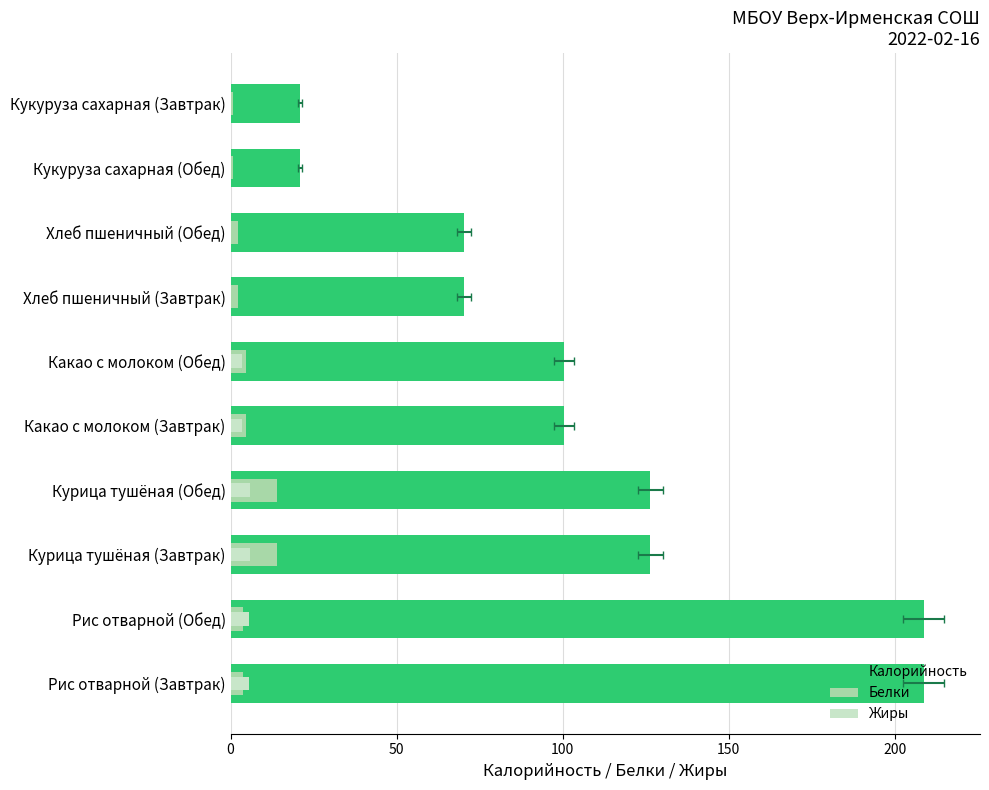

What is the value of the Калорийность bar at the 2nd from the left?

208.7